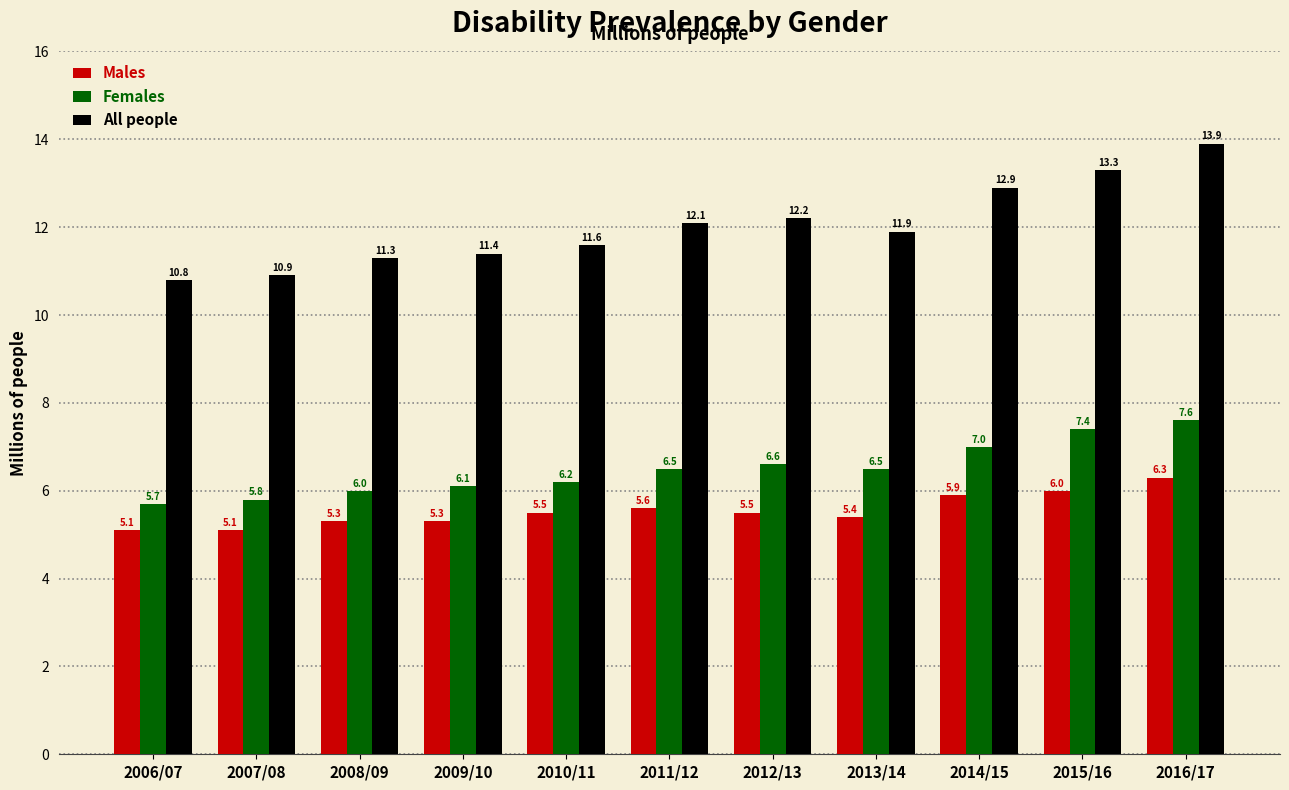

The value of All people at 2011/12 is 12.1. True or false?

True